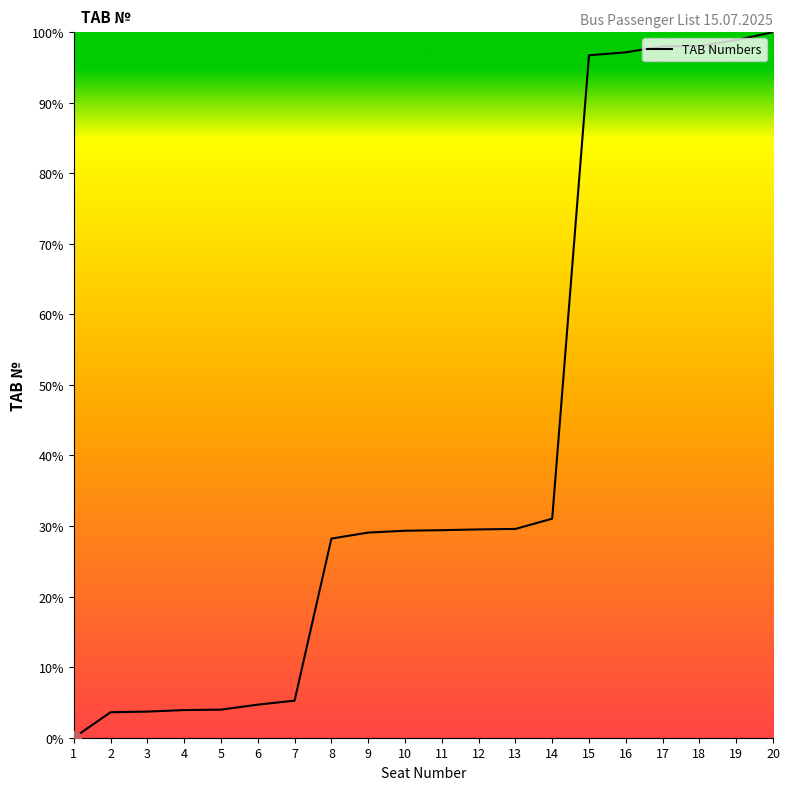

What is the change in value from 8 to 17?

+69.8